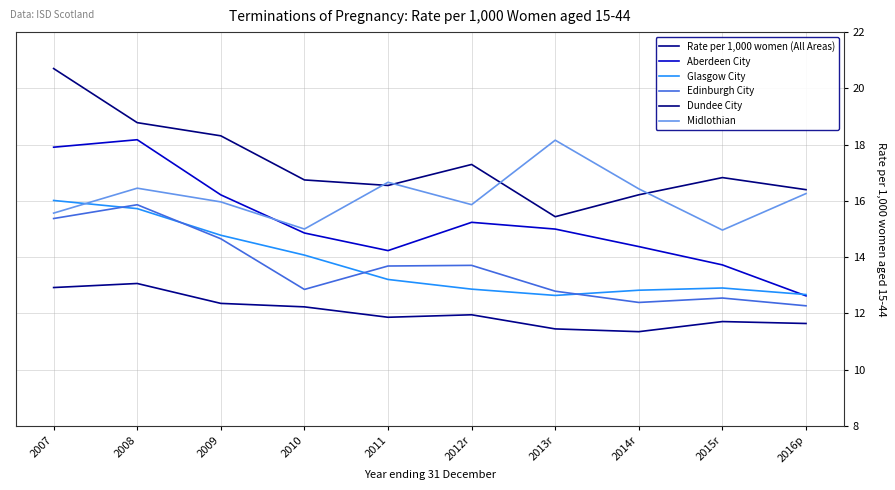

Does the chart have visible grid lines?

Yes